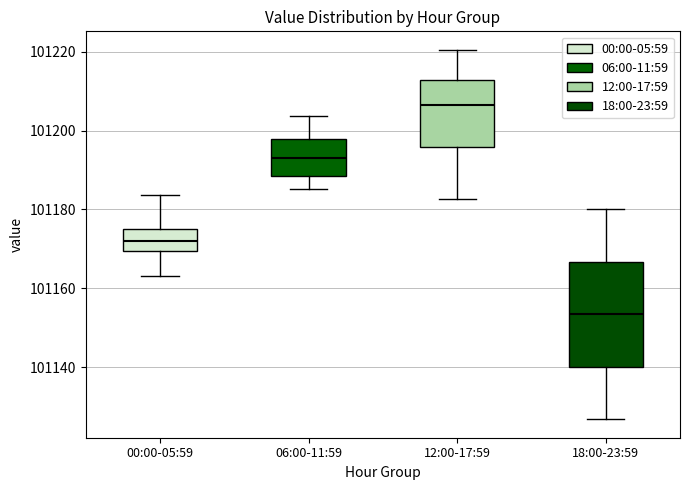

Which box is the tallest, from its lower edge to its upper edge?

18:00-23:59